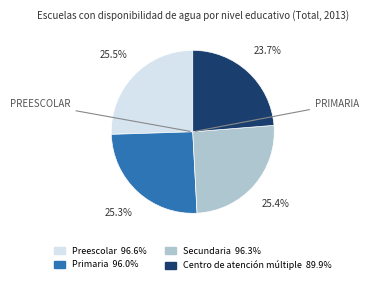

How many slices are in this pie chart?

4